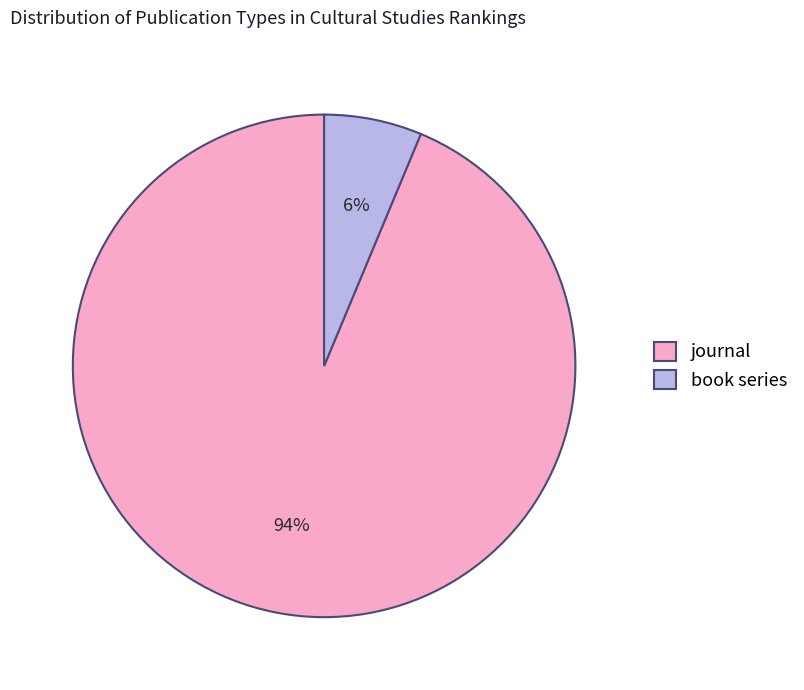

The journal slice represents 94% of the pie. True or false?

True